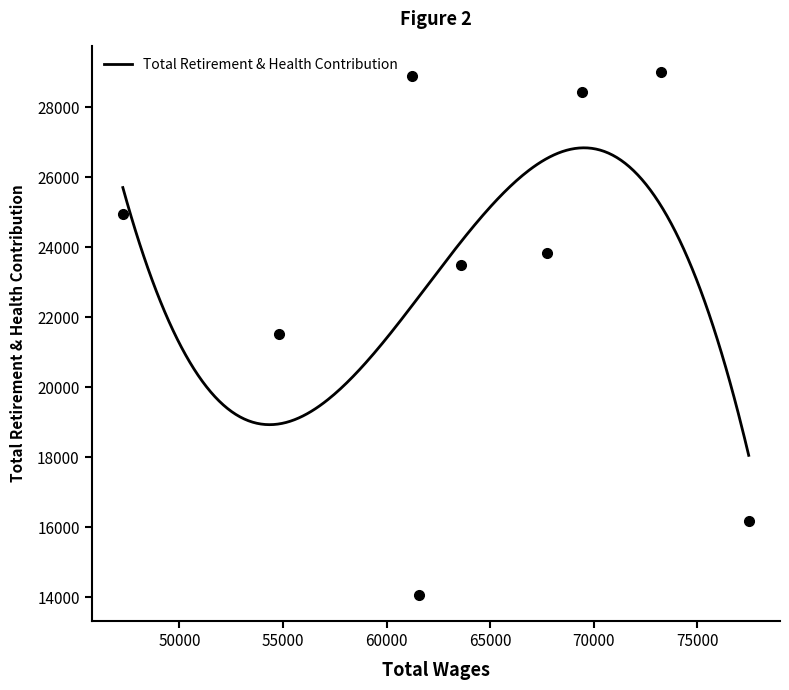

What is the maximum value for Total Retirement & Health Contribution?

26835.8